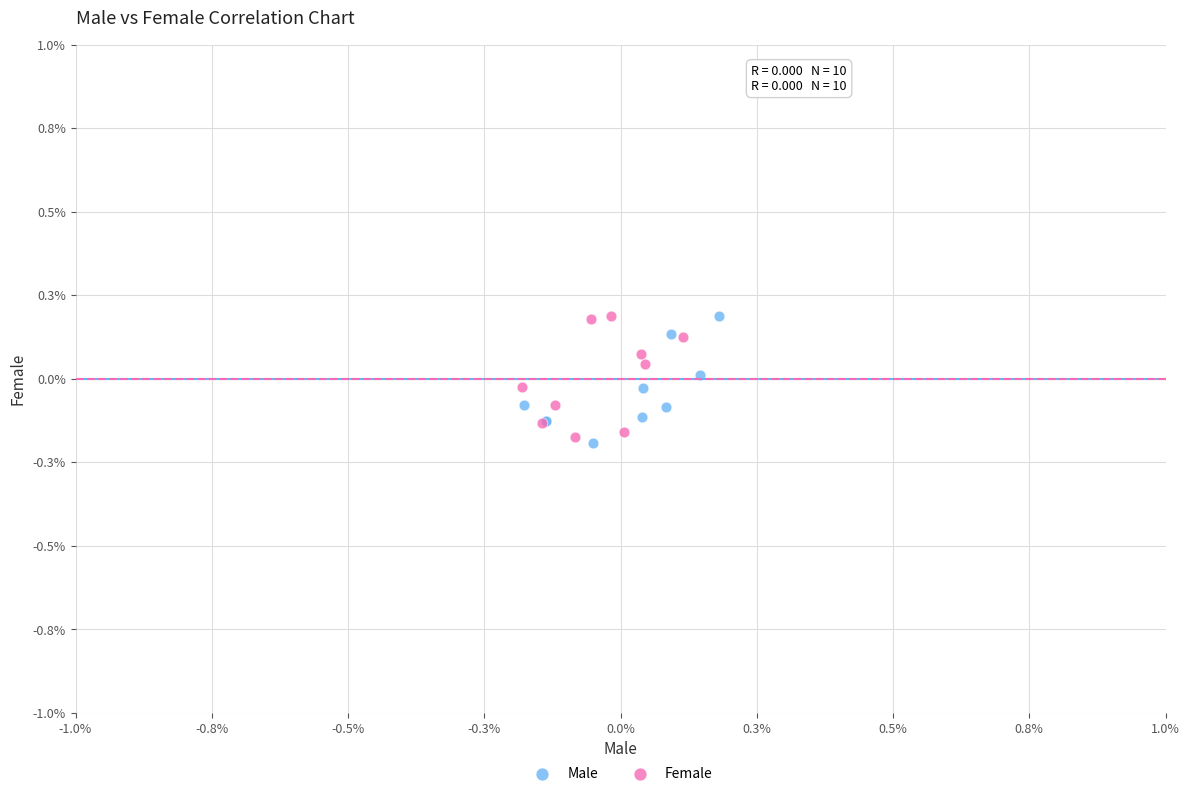

Which series has the widest spread of Y values?

Male